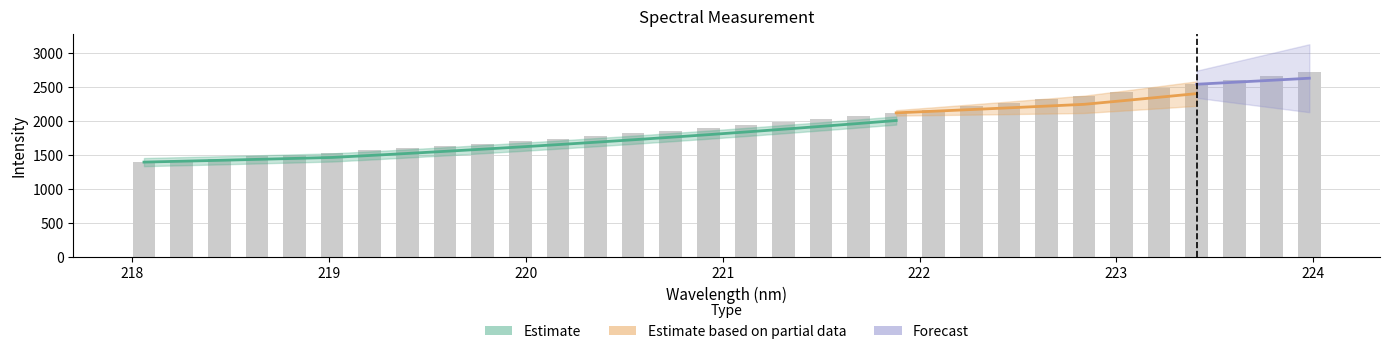

How many values are below 1944?

16